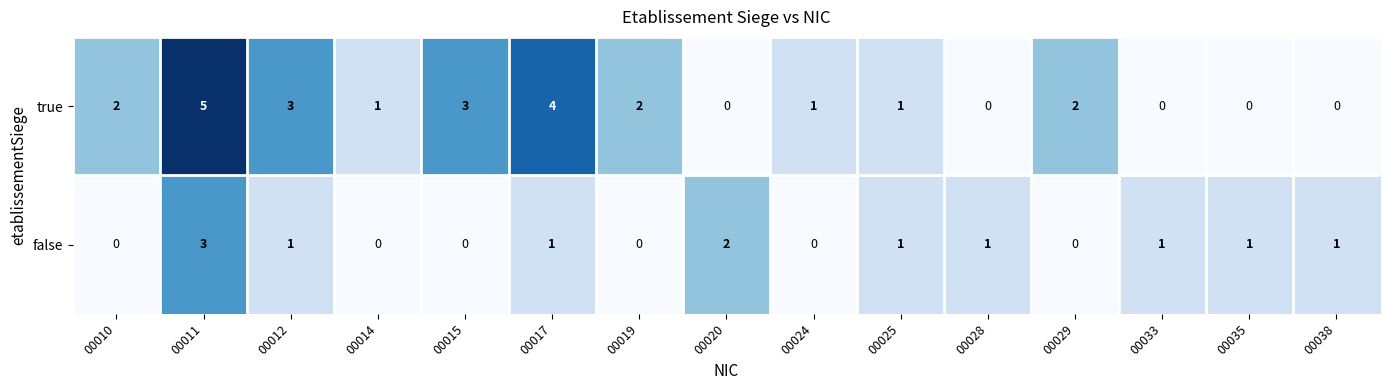

Reading left to right, what are all the values shown in this chart?

true: 00010=2	00011=5	00012=3	00014=1	00015=3	00017=4	00019=2	00020=0	00024=1	00025=1	00028=0	00029=2	00033=0	00035=0	00038=0
false: 00010=0	00011=3	00012=1	00014=0	00015=0	00017=1	00019=0	00020=2	00024=0	00025=1	00028=1	00029=0	00033=1	00035=1	00038=1